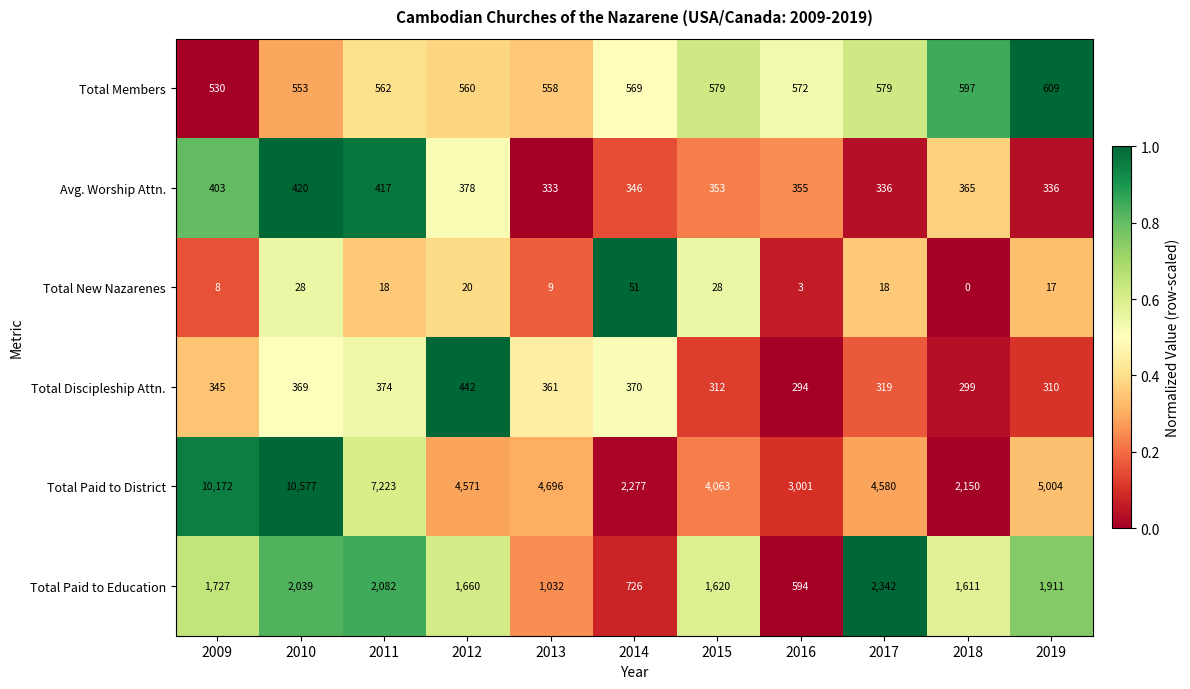

Rank the series by their maximum value, from highest to lowest.

Total Paid to District, Total Paid to Education, Total Members, Total Discipleship Attn., Avg. Worship Attn., Total New Nazarenes